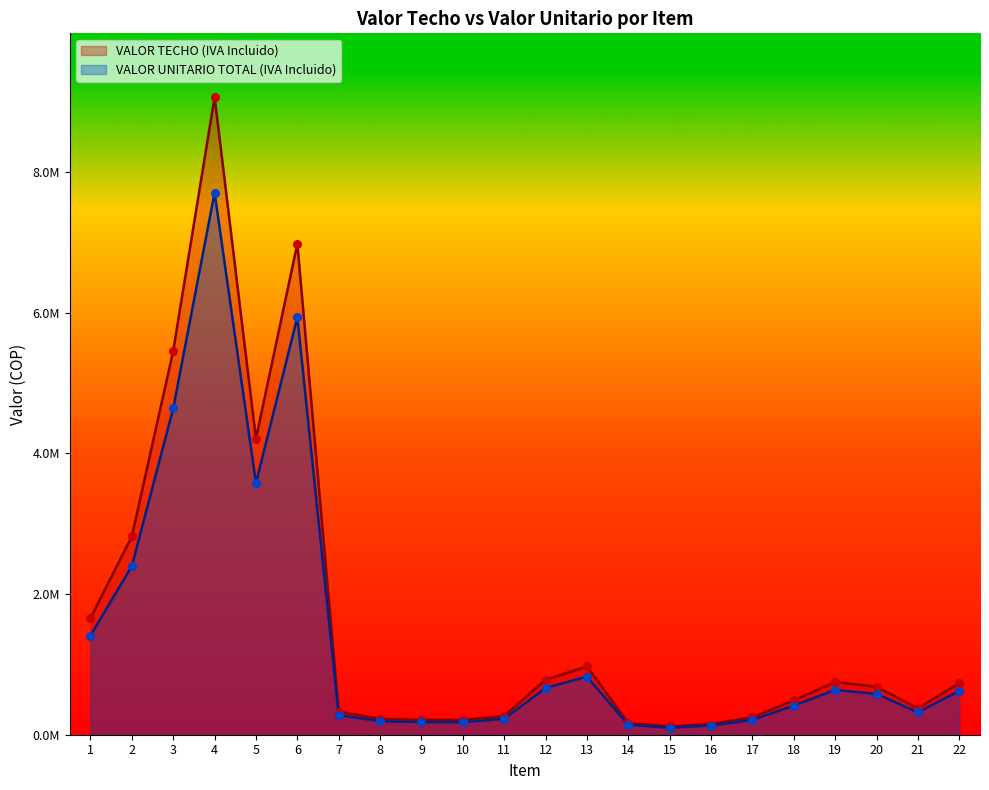

Is the value of VALOR UNITARIO TOTAL (IVA Incluido) at 22 greater than the value of VALOR TECHO (IVA Incluido) at 12?

No